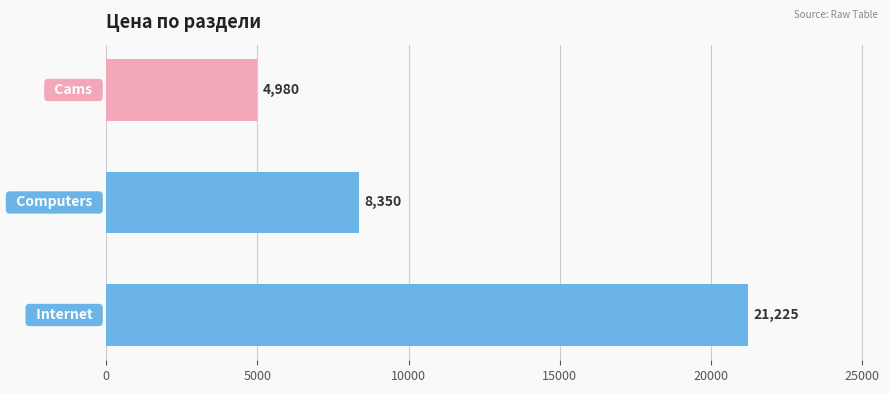

What is the minimum value shown in the chart?

4980